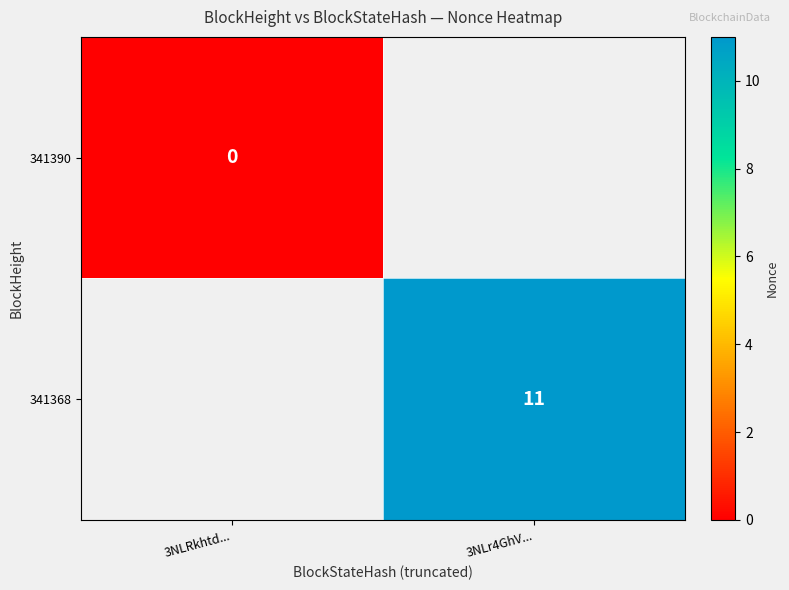

Which category has the lowest value across all series?

3NLRkhtd...